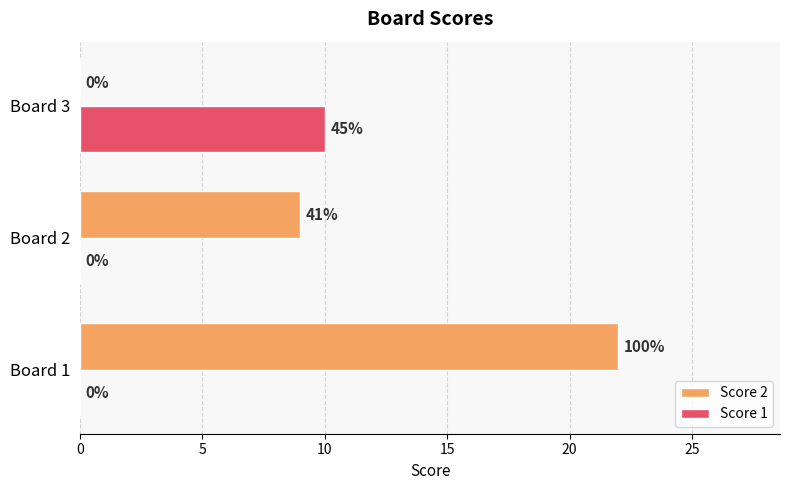

Count the number of data series in this chart.

2